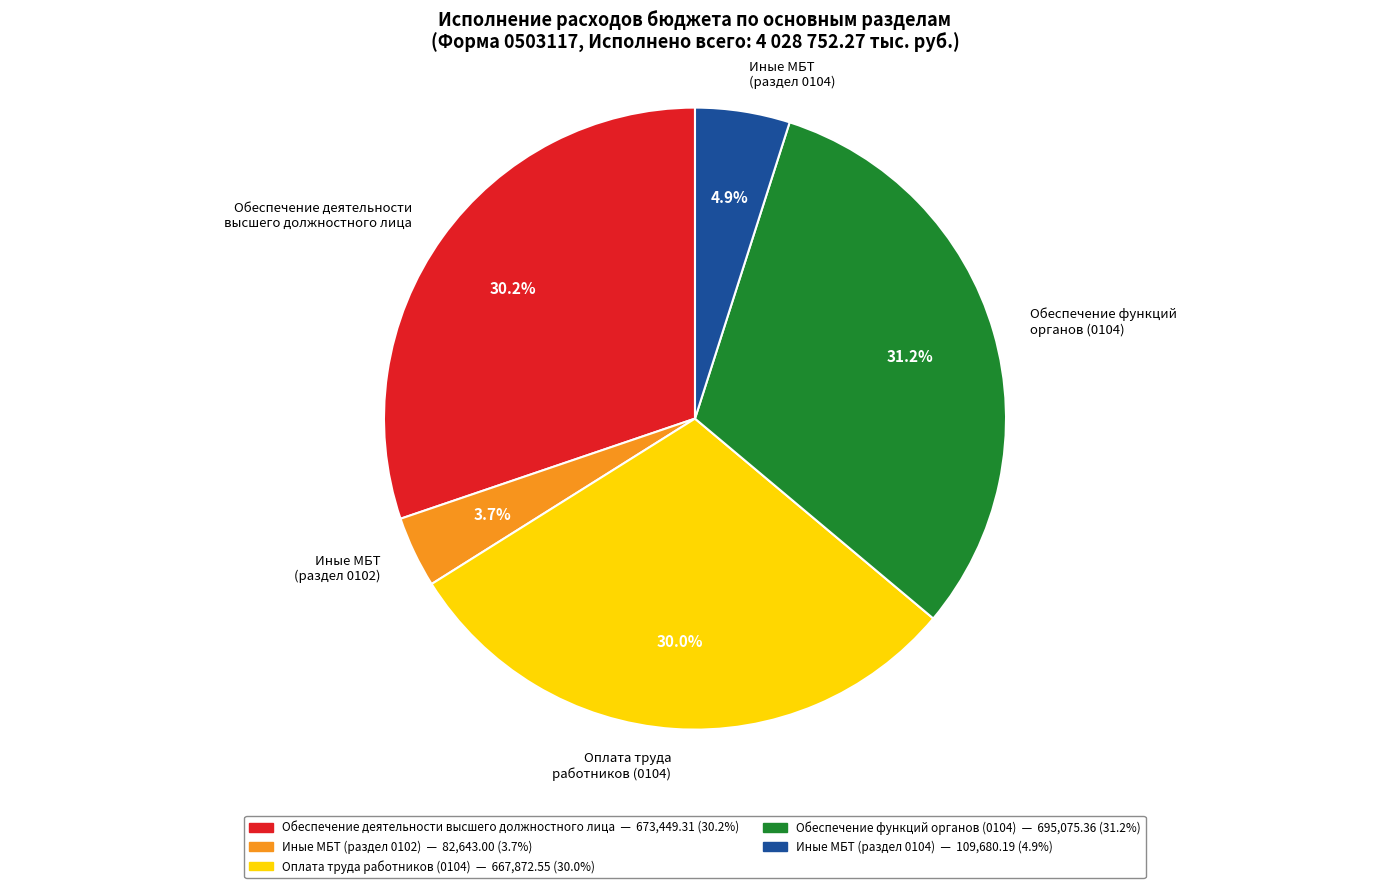

Approximately how many times larger is the value at Иные МБТ (раздел 0102) compared to Иные МБТ (раздел 0104)?

0.8